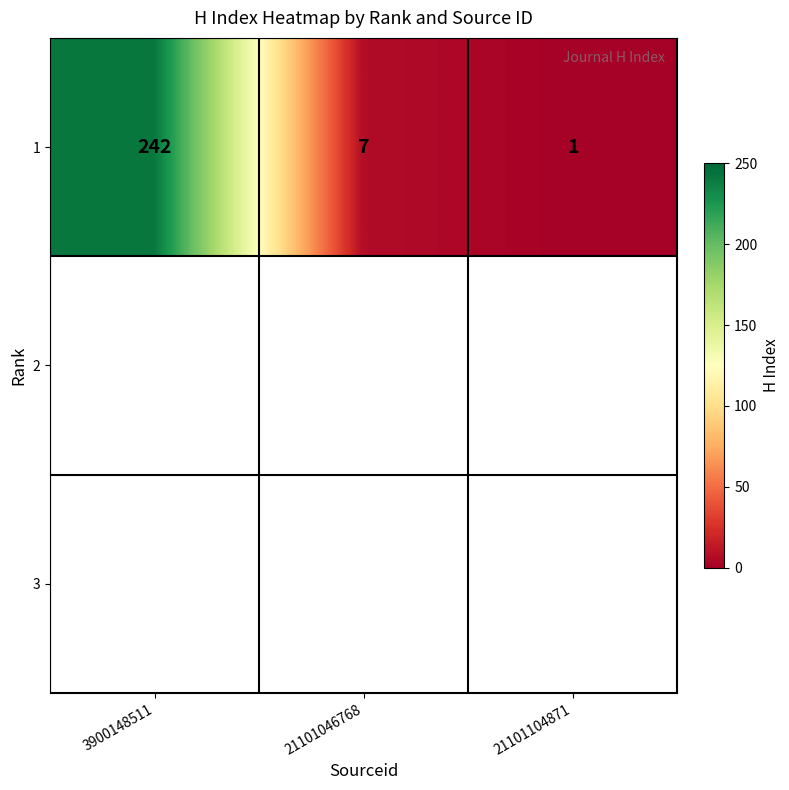

The value at 21101104871 is 1. True or false?

True